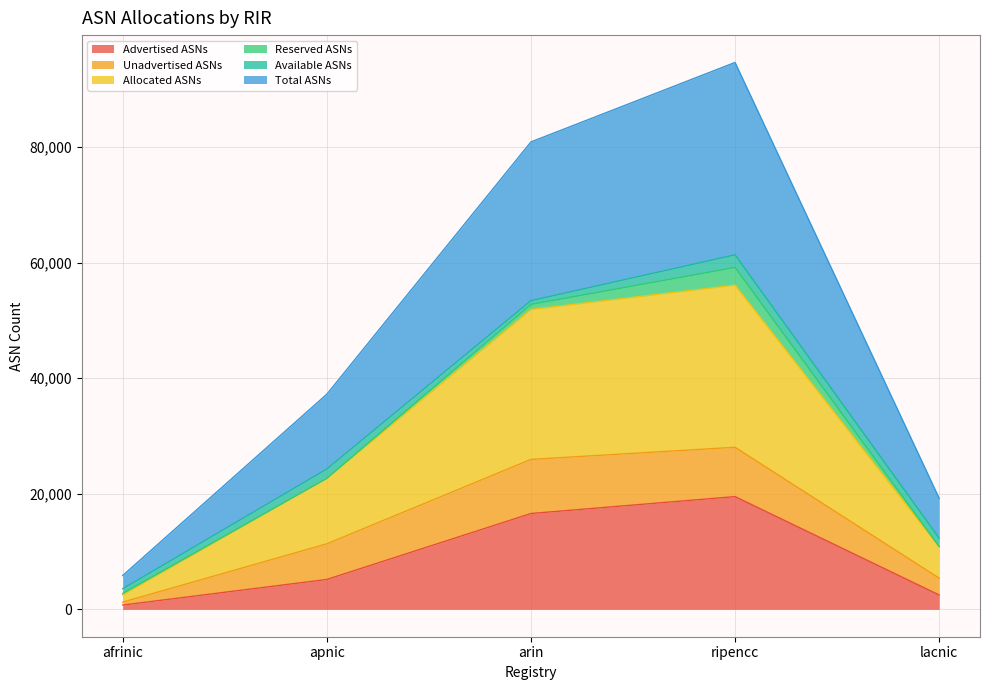

How many values in the Total ASNs series exceed 37243?

2